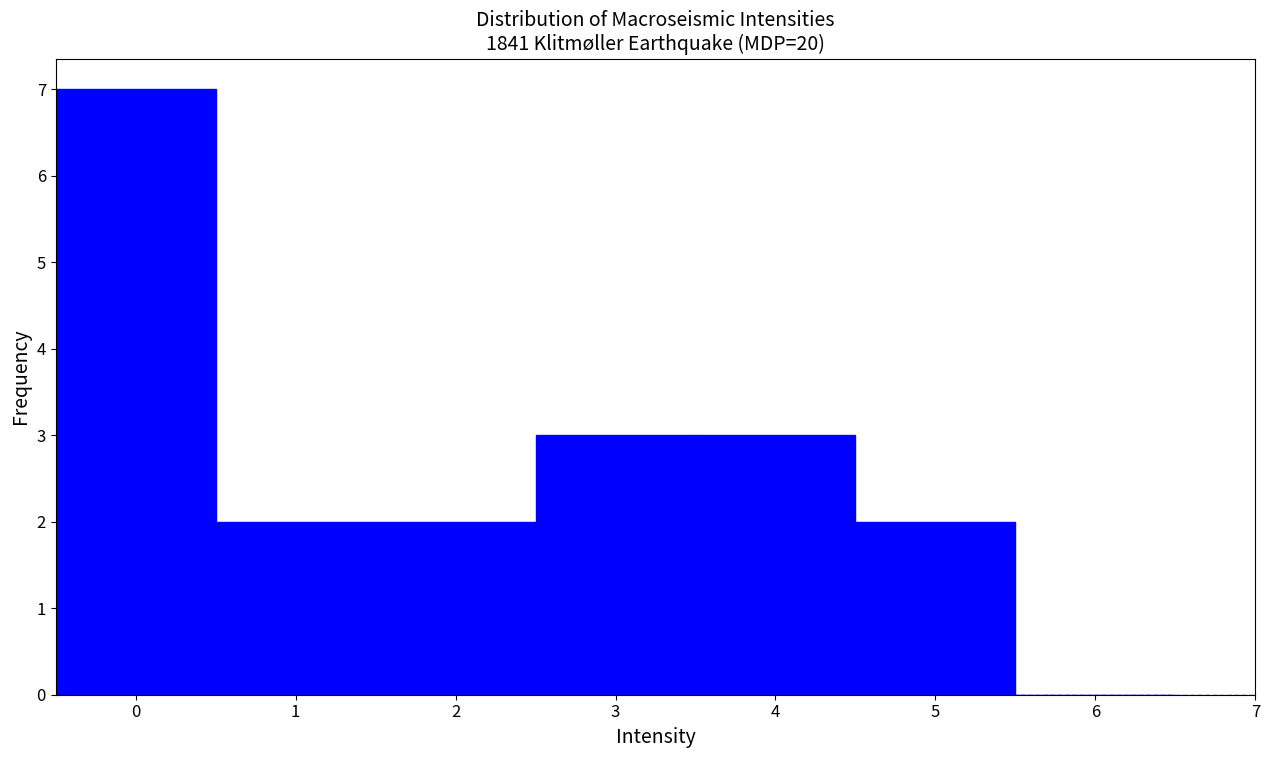

How tall is the bar that spans 1.5 to 2.5 on the x-axis? The values are not printed on the chart, so give them approximately, as read against the axis.

2